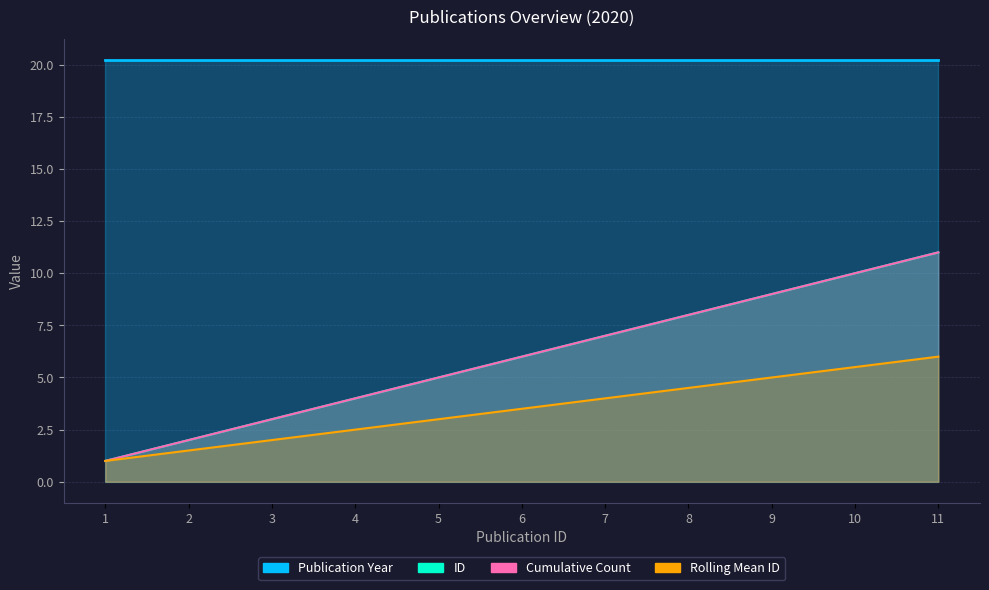

Is it true that Cumulative Count equals 11.0 at 11?

True